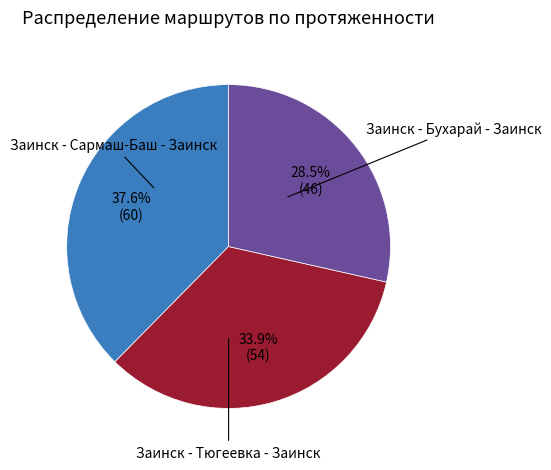

Is there a majority slice in this chart?

No